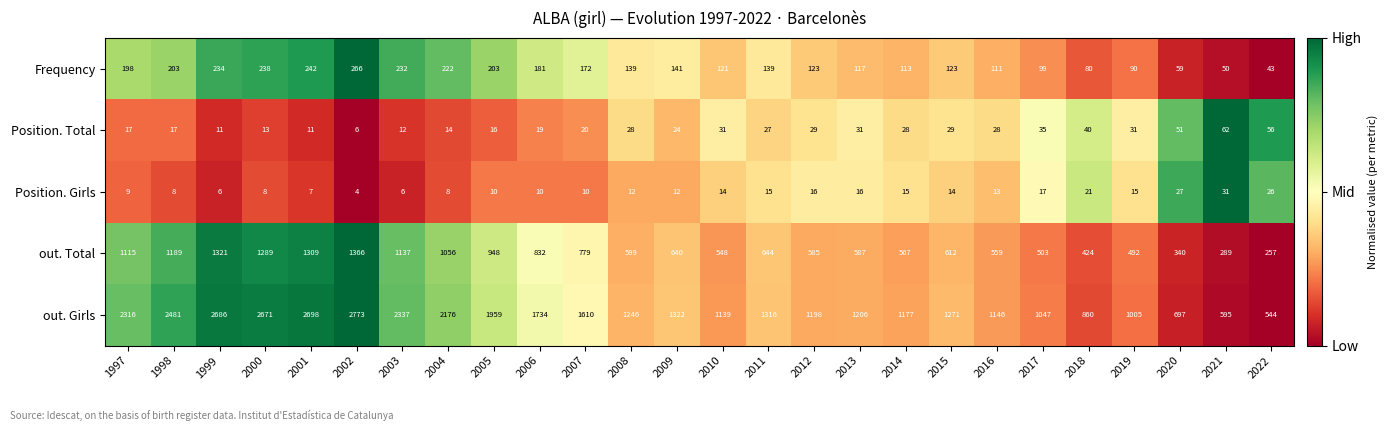

What is the sum of the Frequency values at 2003 and 1999?

466